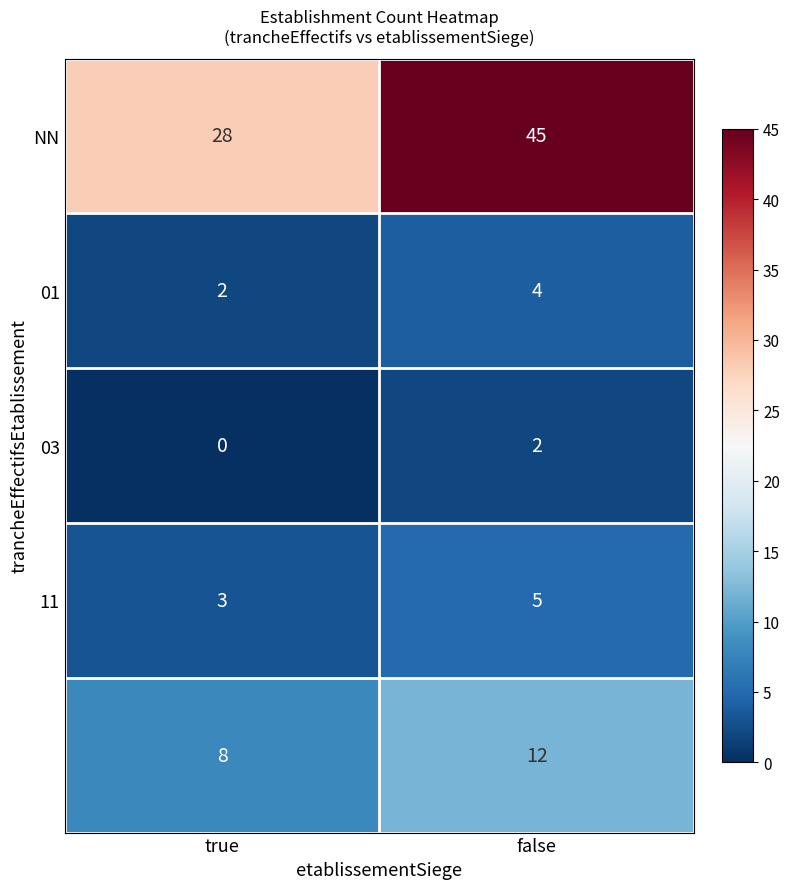

At which category is the sum across all series the highest?

false